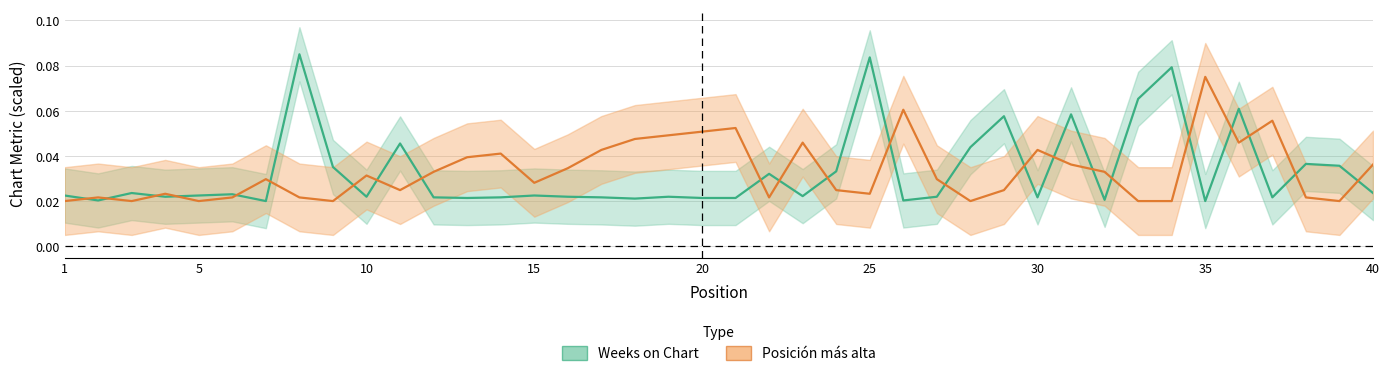

The value of Weeks on Chart at 29 is 0.0. True or false?

False